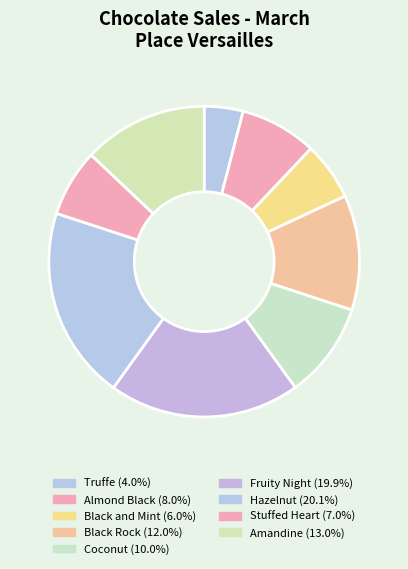

How many slices are in this pie chart?

9